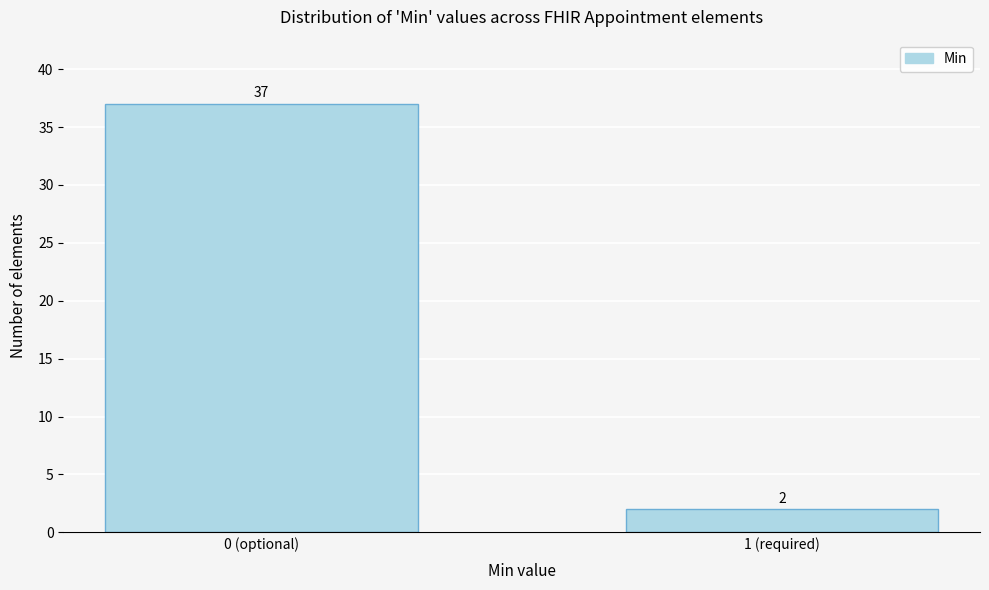

Reading left to right, what are all the values shown in this chart?

0 (optional)=37	1 (required)=2